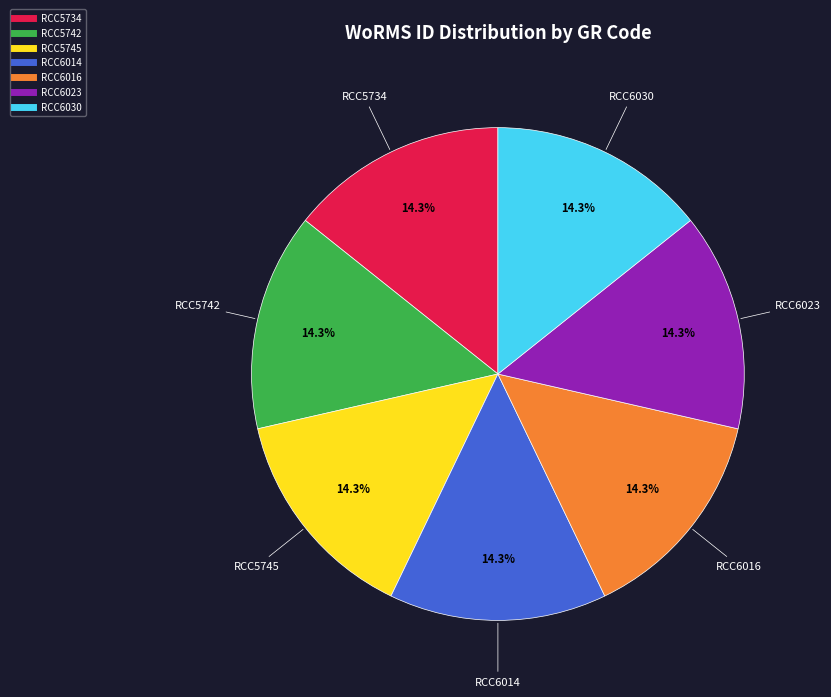

Does RCC6016 represent more than half of the total?

No